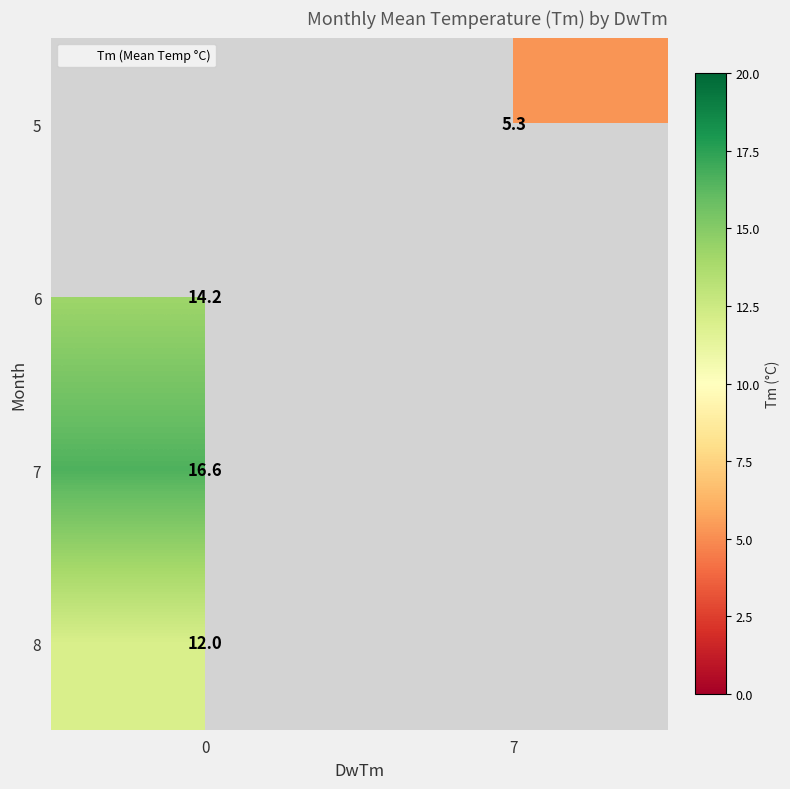

True or false: 7 has a value of 25.8 at 0.

False